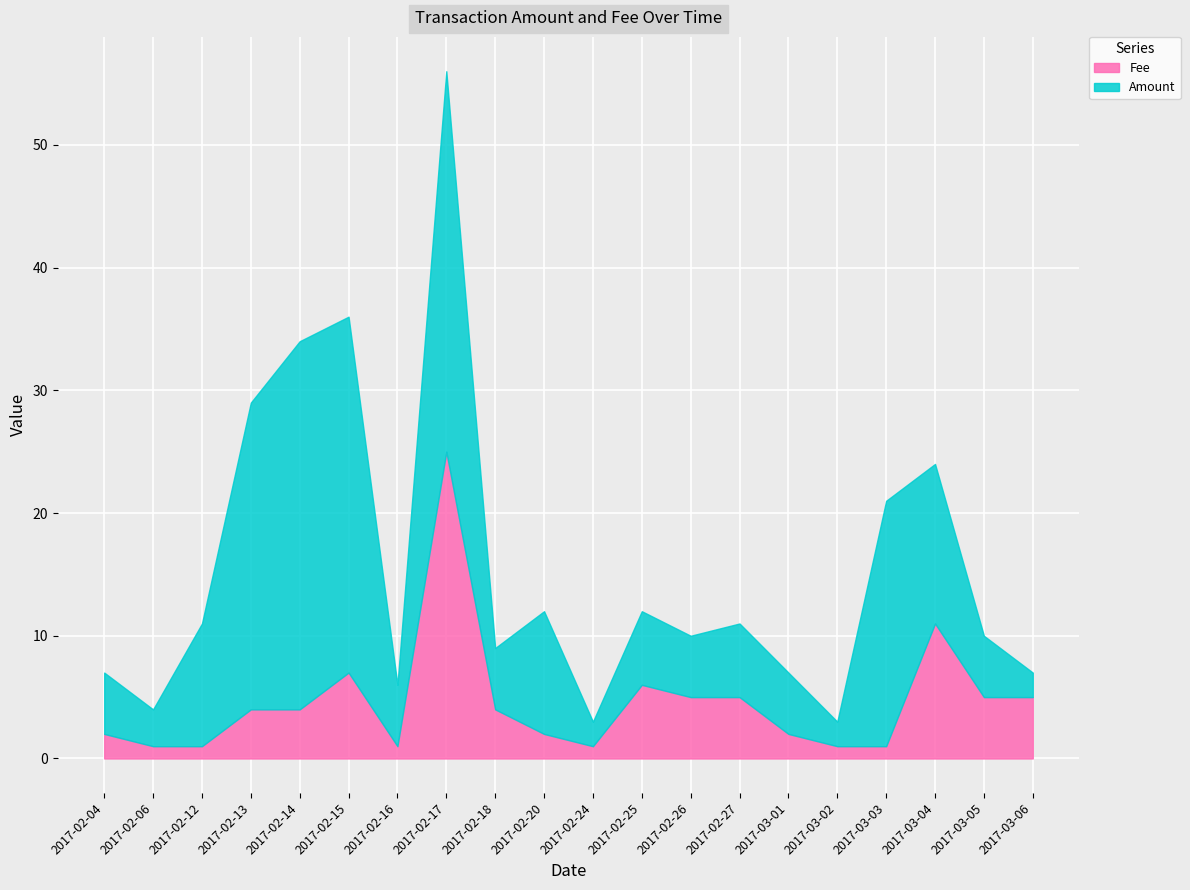

What is the label of the 11th point from the right?

2017-02-20